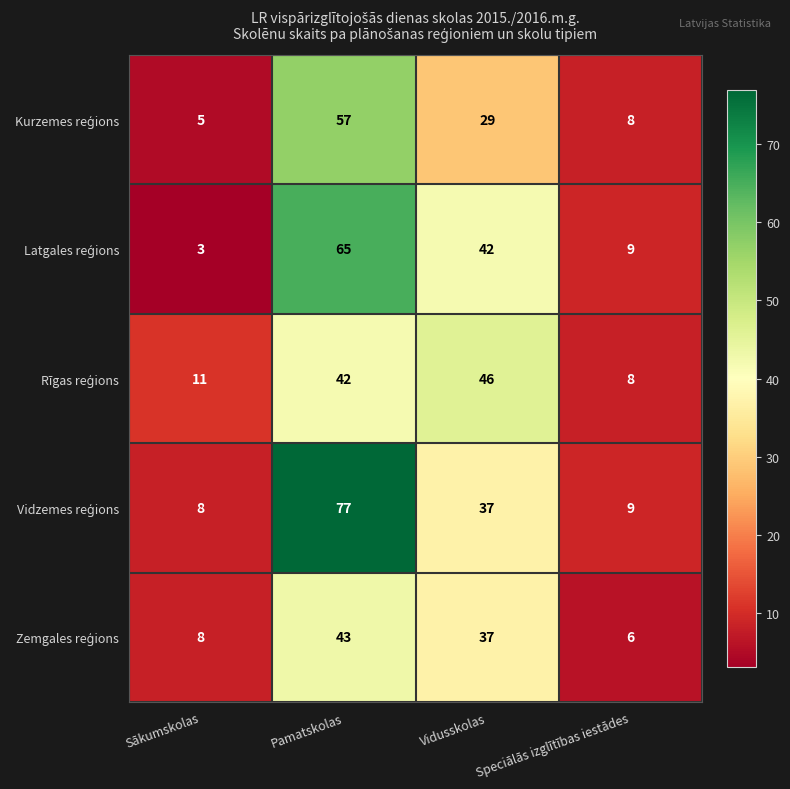

Which category has the highest value across all series?

Pamatskolas